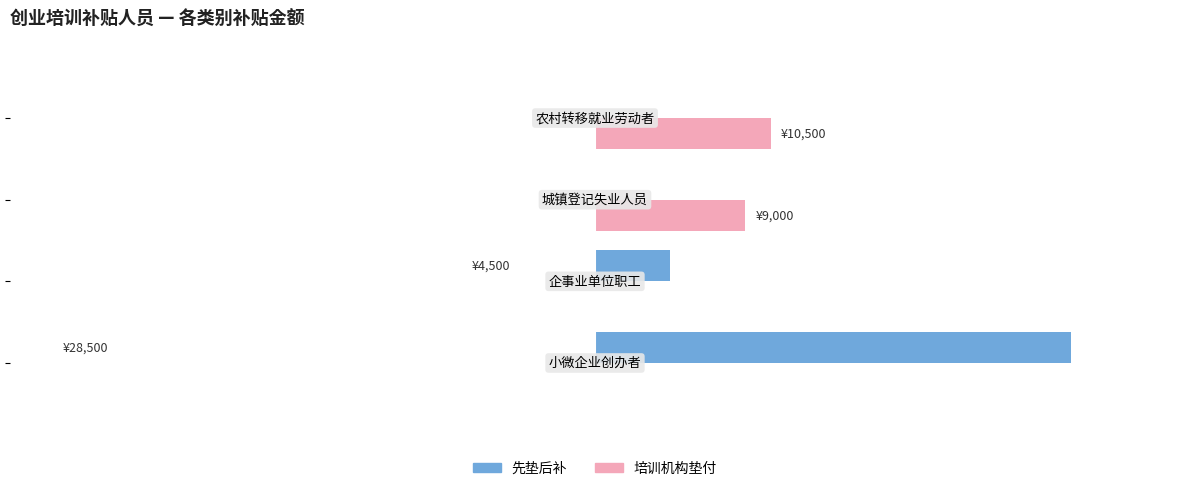

What is the average value of the 先垫后补 series?

8250